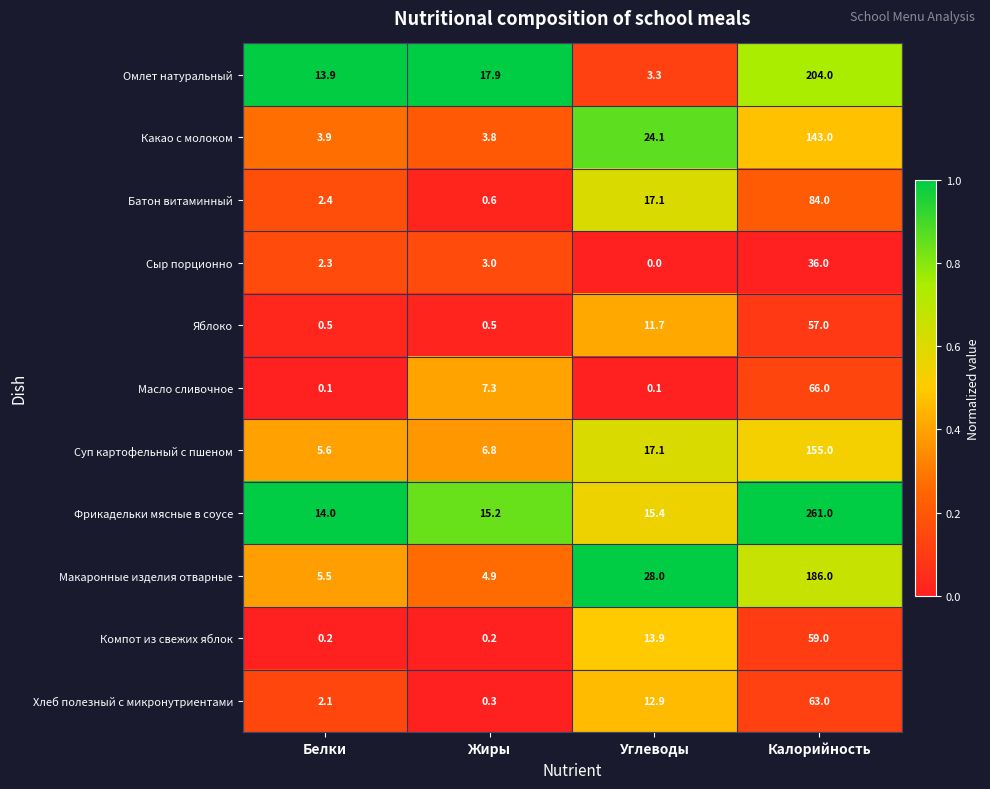

What is the sum of the Яблоко values at Белки and Калорийность?

57.5